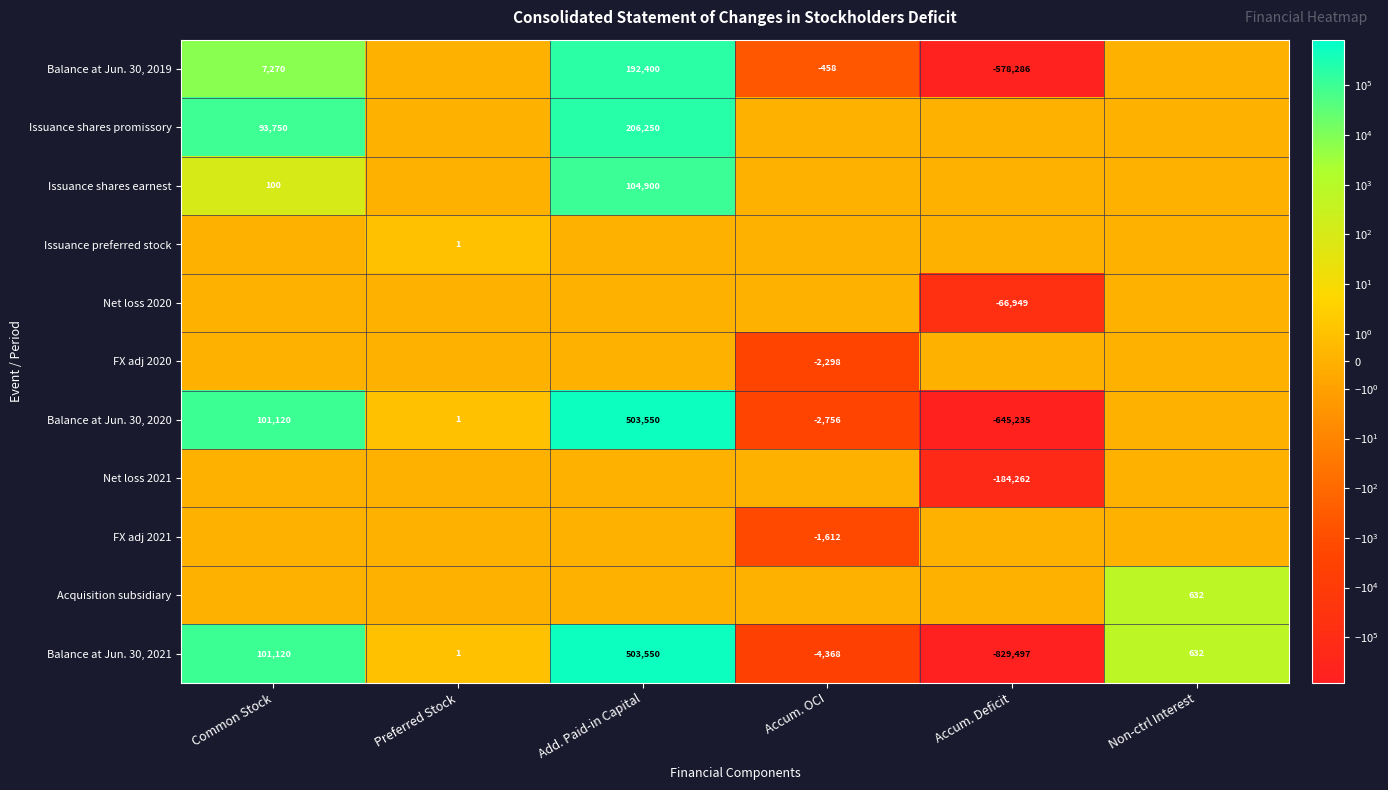

What is the difference between the maximum and minimum values in the Balance at Jun. 30, 2021 series?

1333047